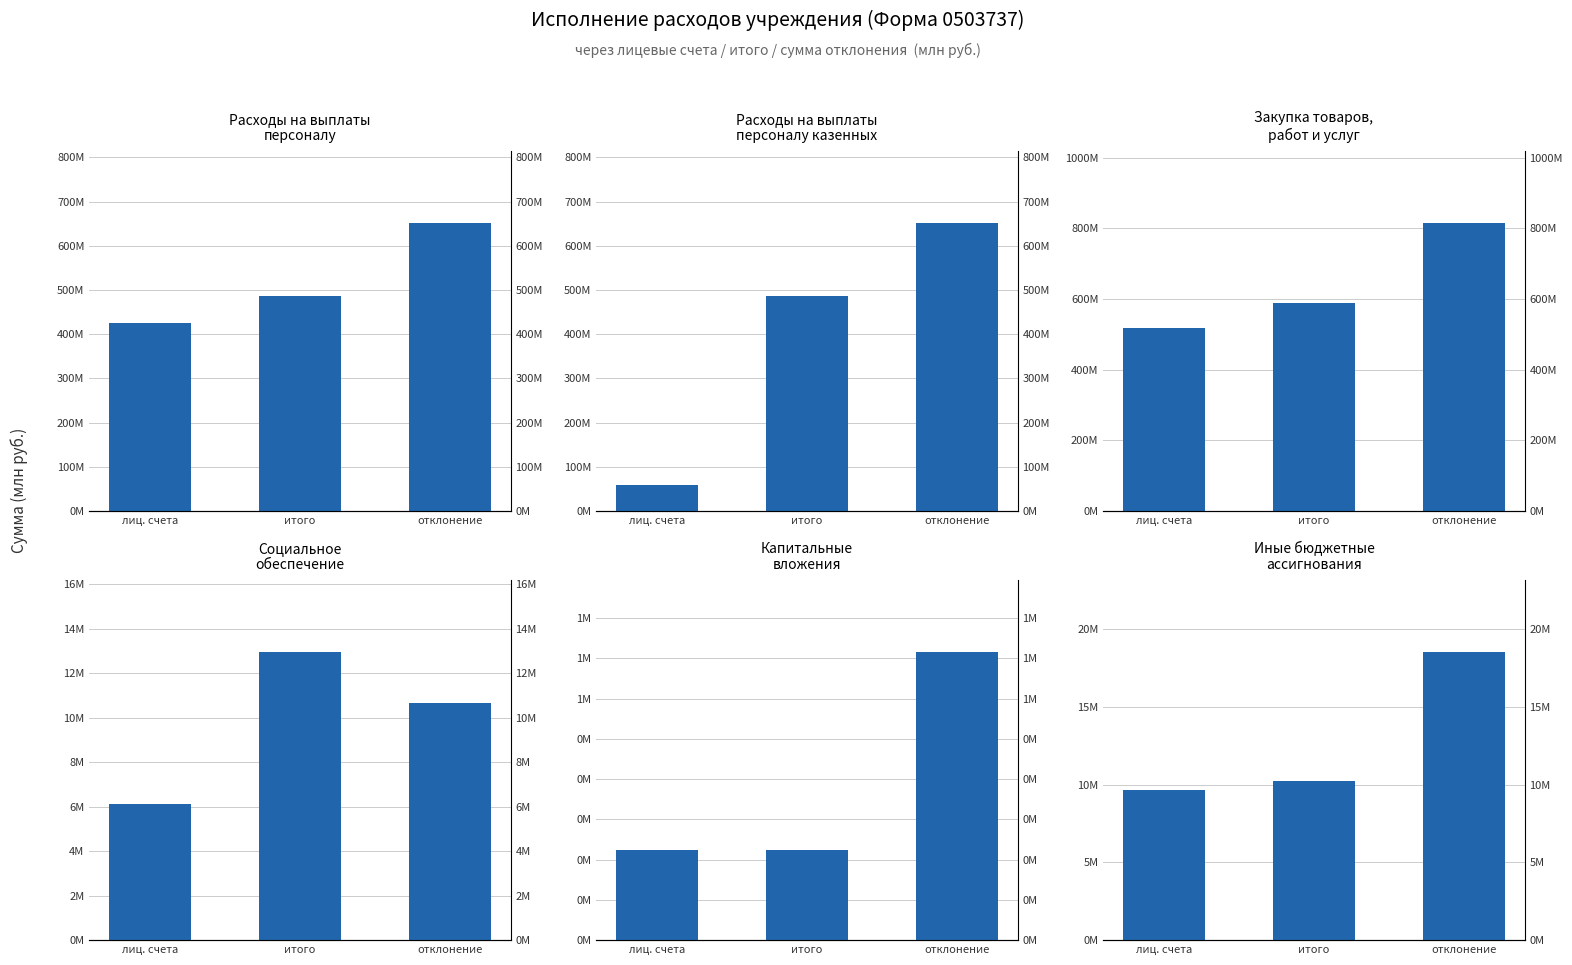

The value of Капитальные
вложения at лиц. счета is 224258.2. True or false?

True